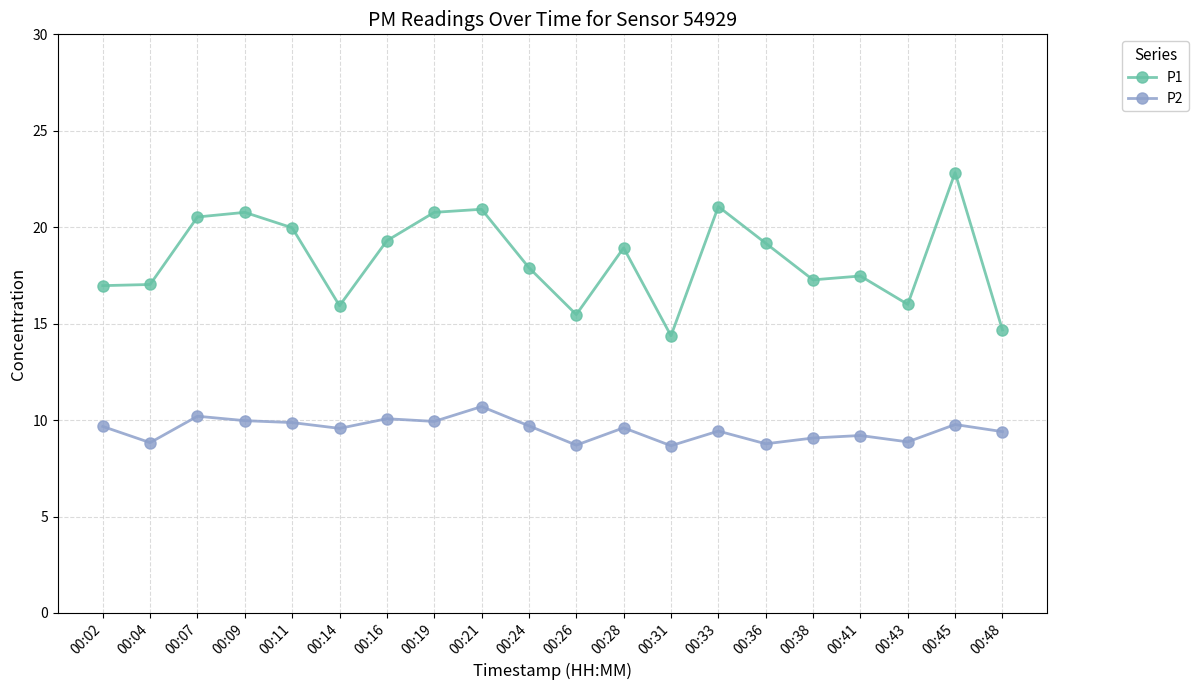

Does the chart have visible grid lines?

Yes